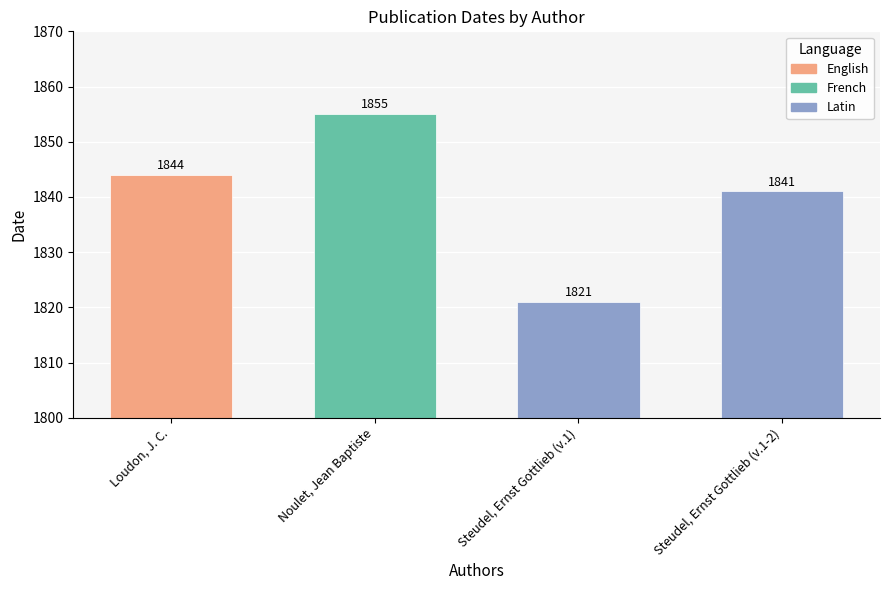

What is the difference between the values at Loudon, J. C. and Steudel, Ernst Gottlieb (v.1)?

23